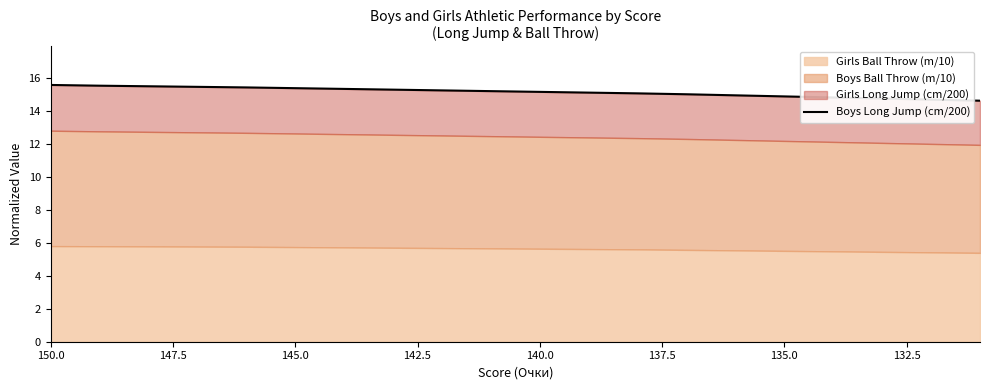

The value at 150.0 is 20.6. True or false?

False